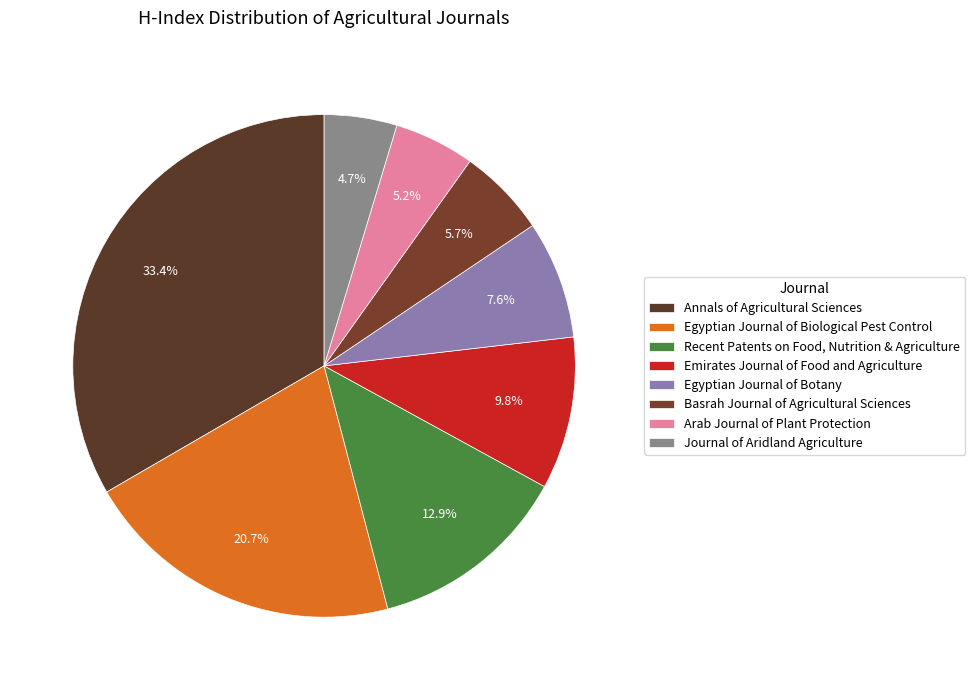

To the nearest percent, what portion does Egyptian Journal of Botany represent?

8%